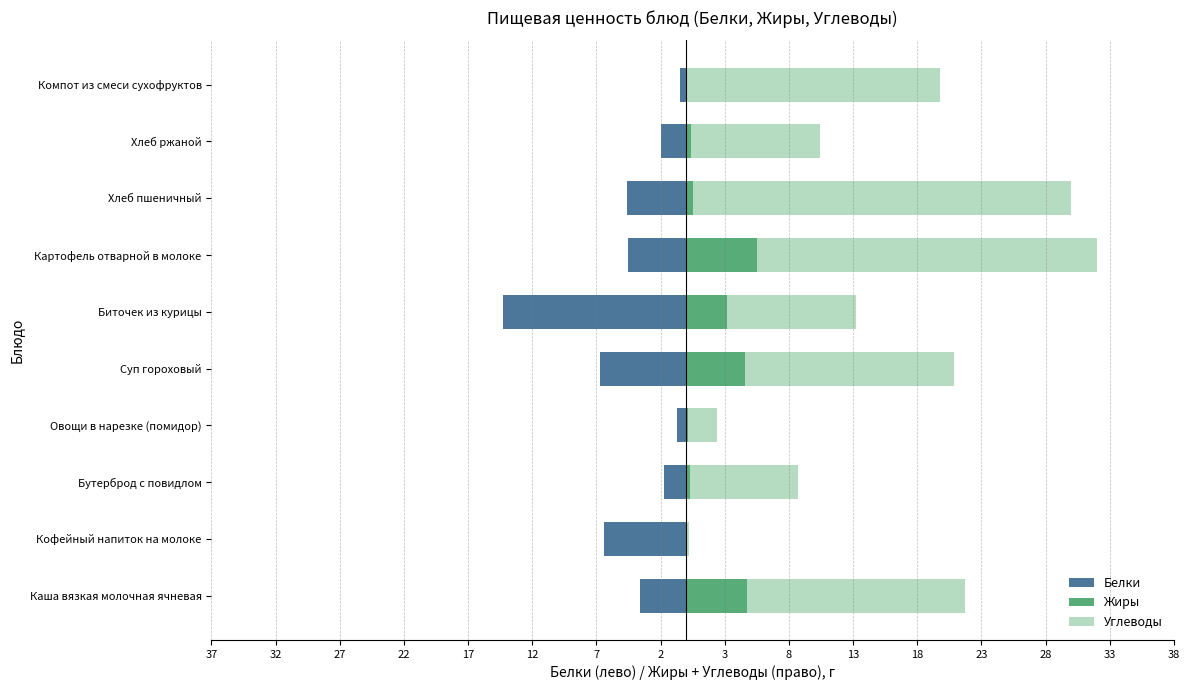

What is the sum of all Углеводы values?

140.0